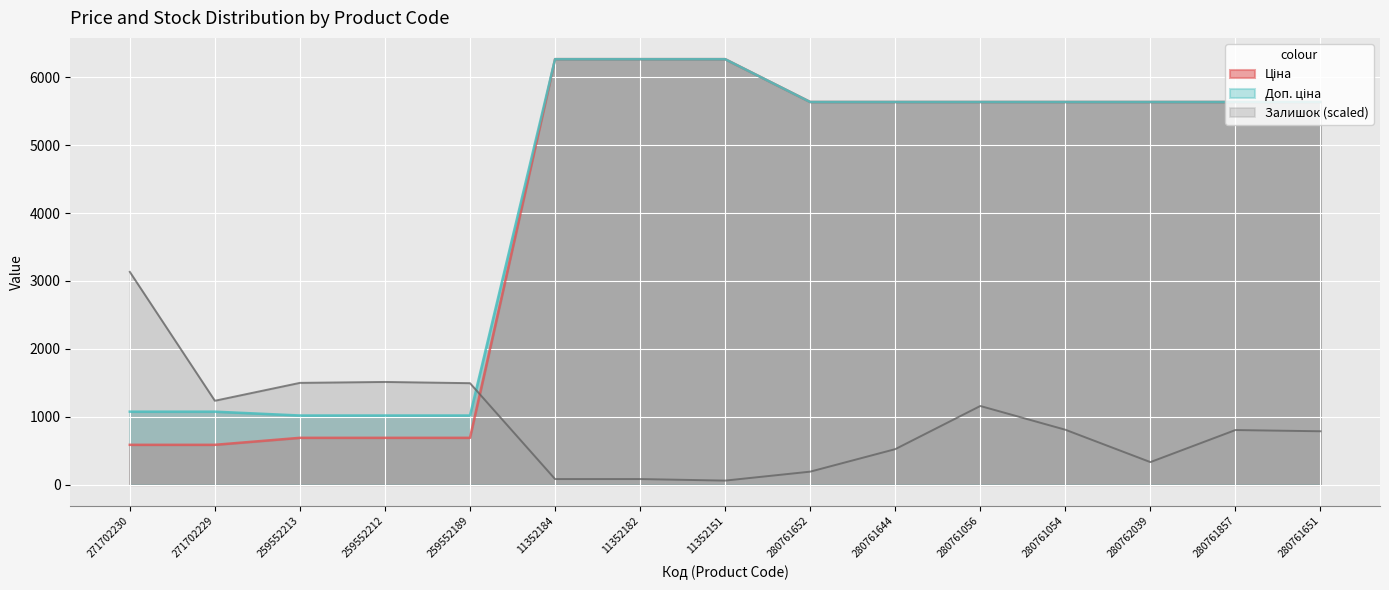

How many data points in Залишок are above 803?

8